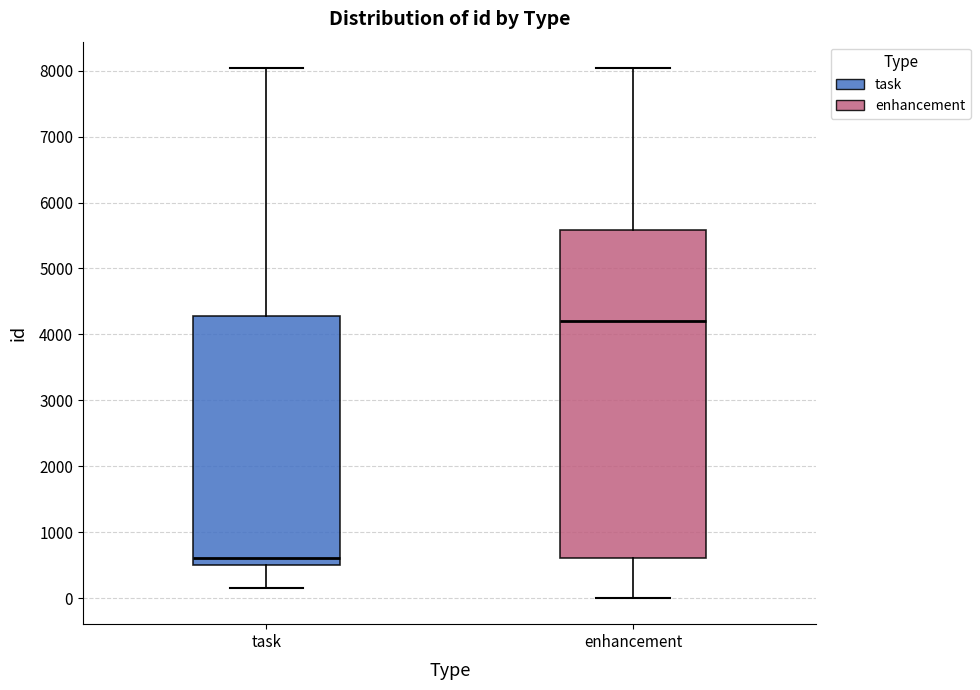

Reading left to right, read every box against the y-axis: the position of its median line, the range the box covers, and the ends of its whiskers. The values are not printed on the chart, so give them approximately, as read against the axis.

task: median 600, box 500 to 4300, whiskers 100 to 8000
enhancement: median 4200, box 600 to 5600, whiskers 0 to 8000